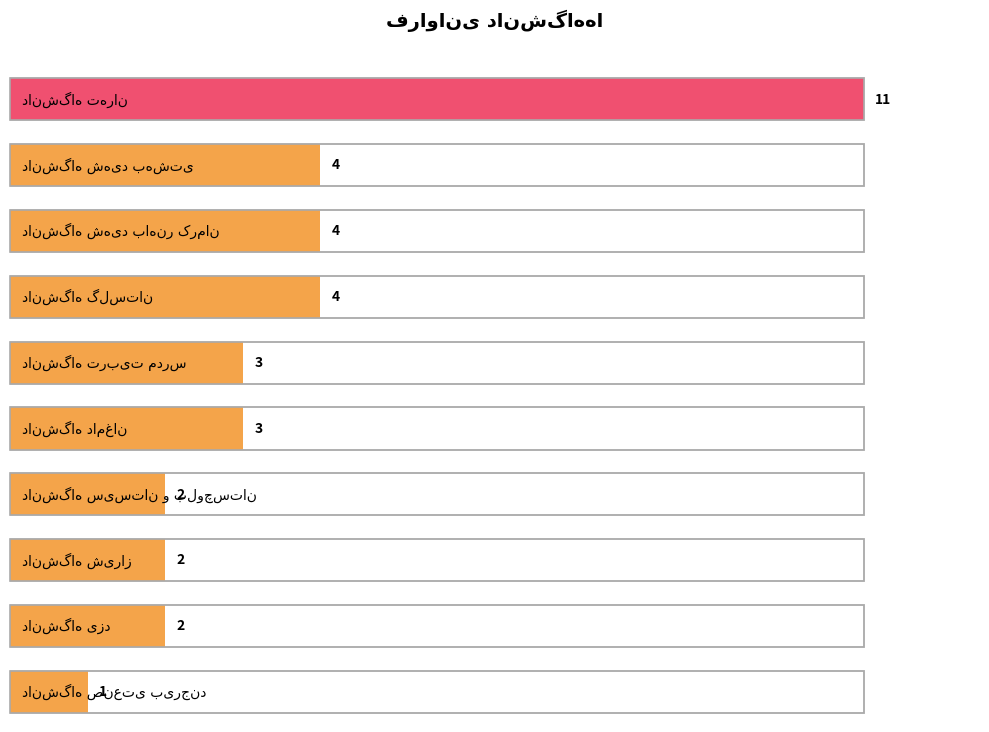

Rank the categories by value from lowest to highest.

دانشگاه صنعتی بیرجند, دانشگاه سیستان و بلوچستان, دانشگاه شیراز, دانشگاه یزد, دانشگاه تربیت مدرس, دانشگاه دامغان, دانشگاه شهید بهشتی, دانشگاه شهید باهنر کرمان, دانشگاه گلستان, دانشگاه تهران